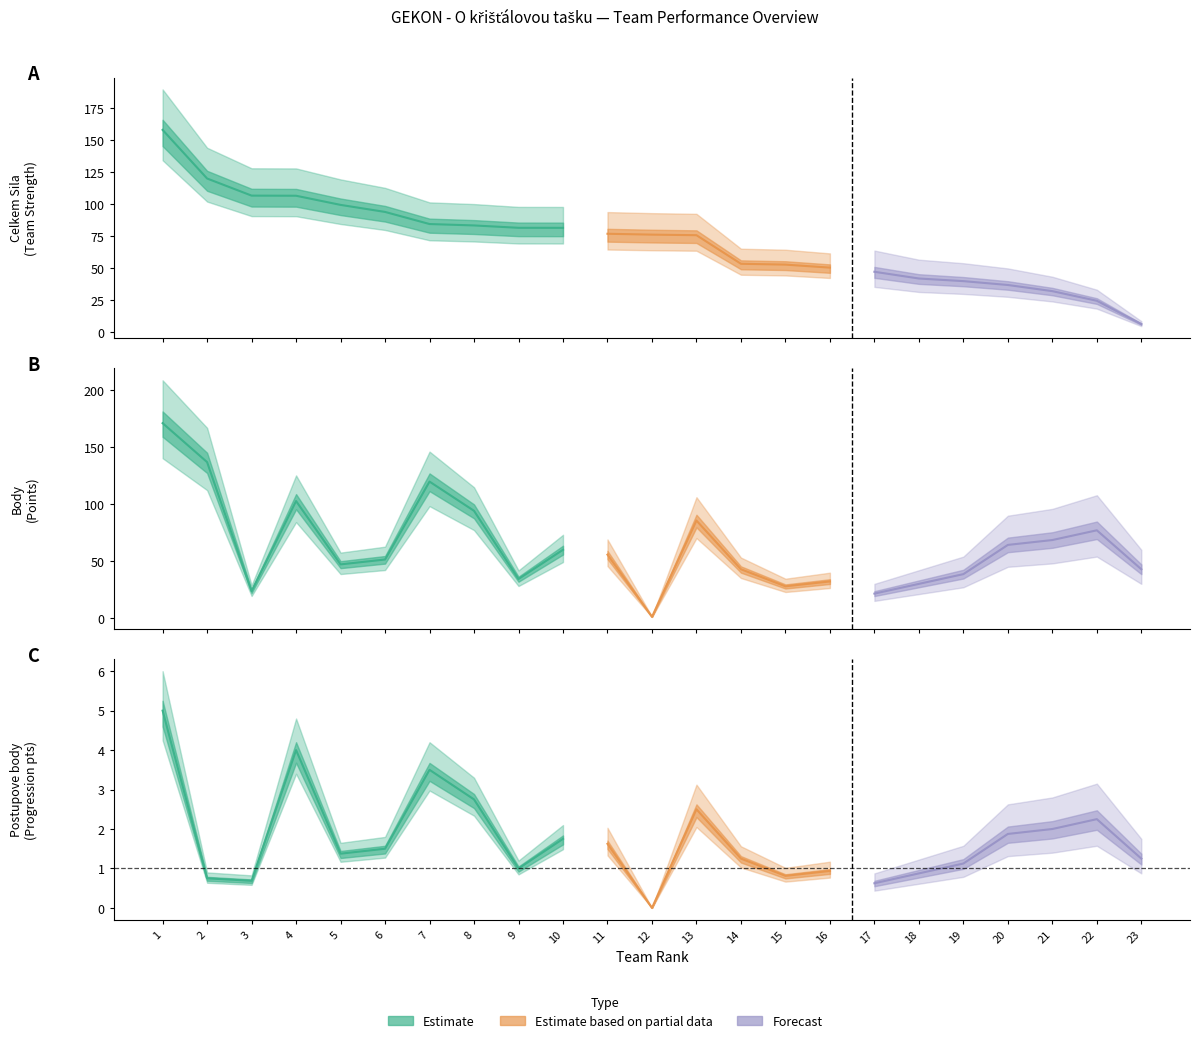

What is the total value across all series at 20?

103.1